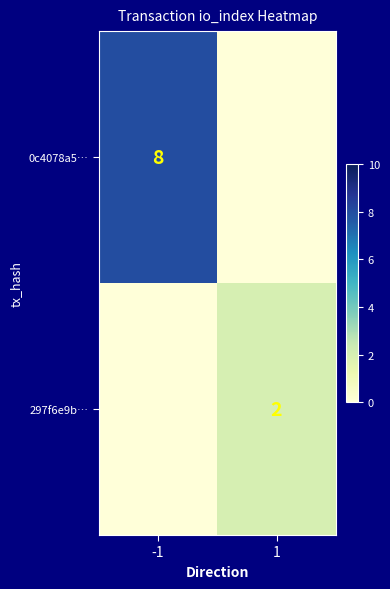

True or false: 297f6e9b… has a value of 3 at 1.

False